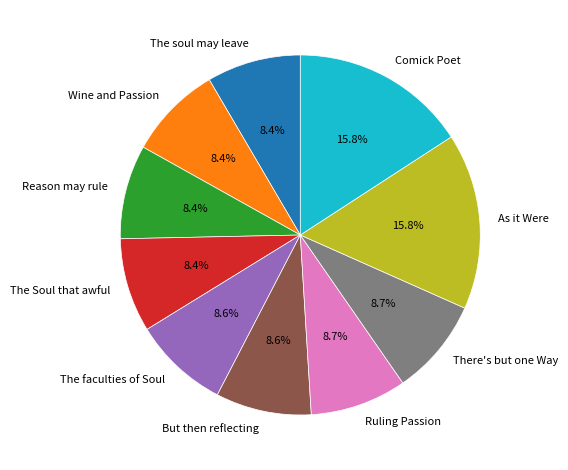

What portion of the pie excludes But then reflecting?

91.4%